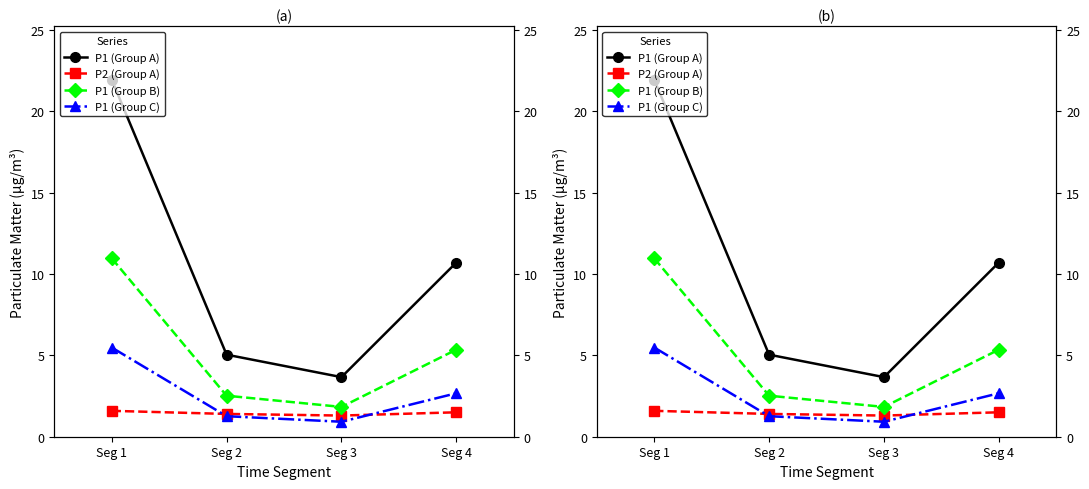

At which category does P1 (Group B) reach its first local valley?

Seg 3